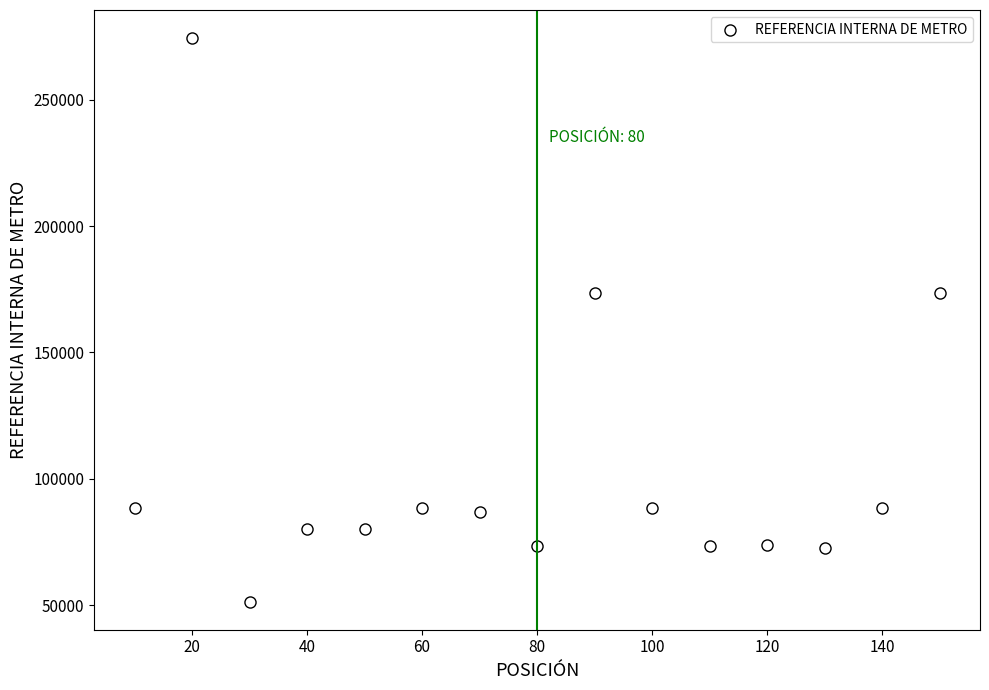

What is the range of Y values (max minus min)?

222904